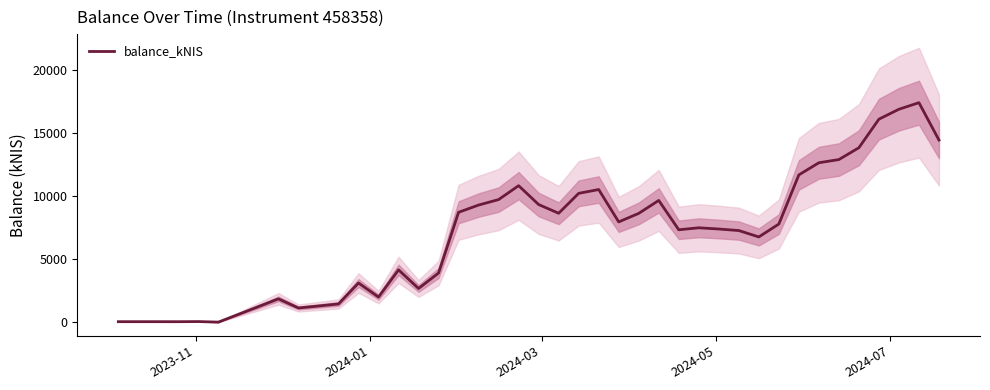

What is the maximum value for balance_kNIS?

17380.3